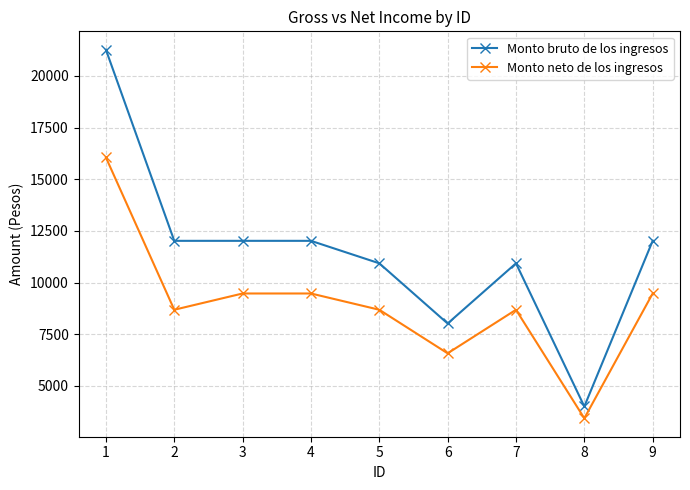

Which series has the largest range (max minus min)?

Monto bruto de los ingresos